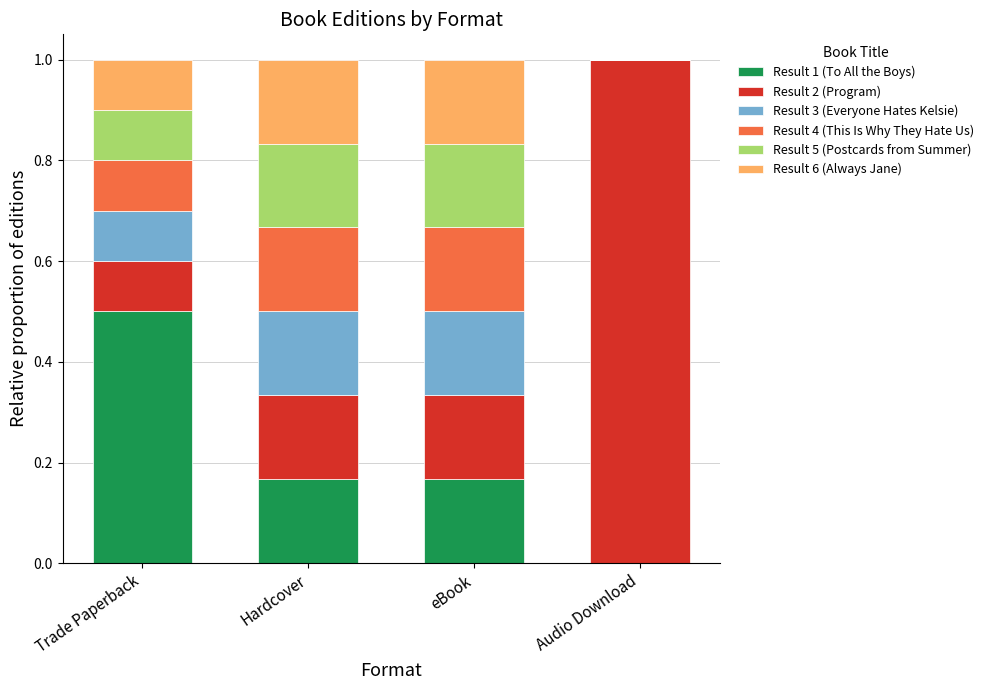

The value of Result 1 (To All the Boys) at Hardcover is 0.1. True or false?

False